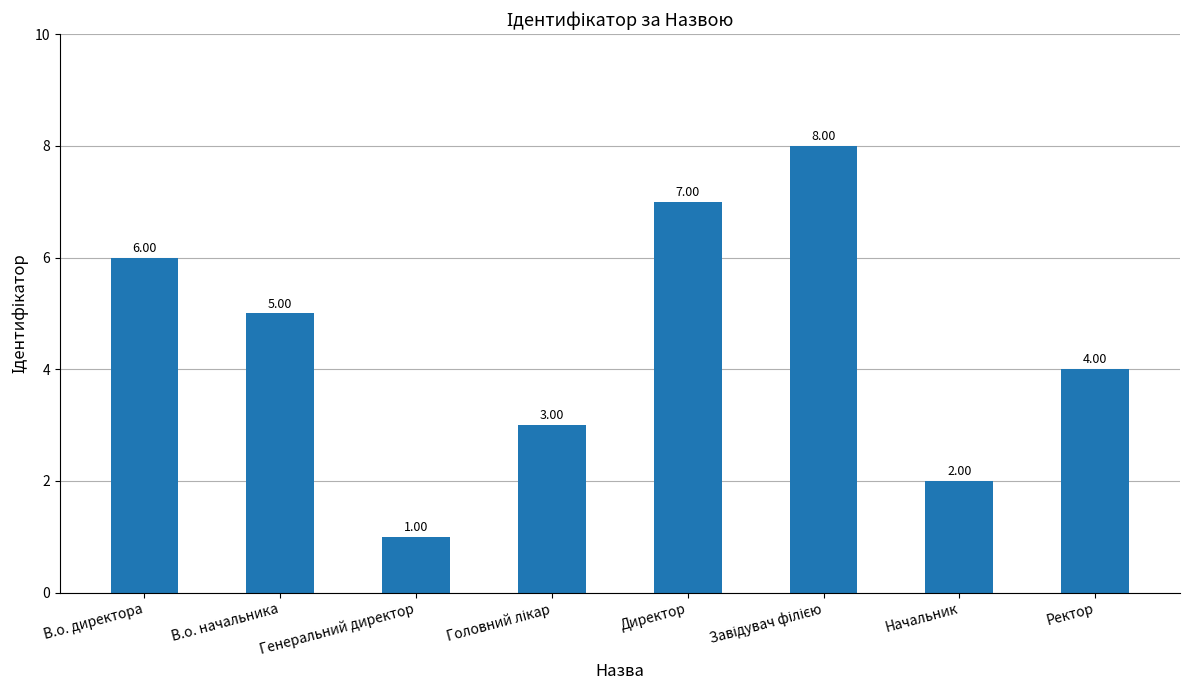

At which label does the data first exceed 5?

В.о. директора